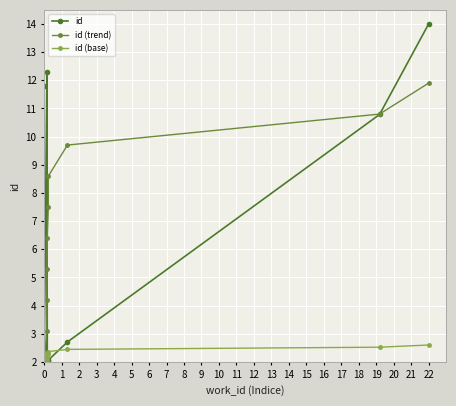

At how many categories does at least one series exceed 8?

6